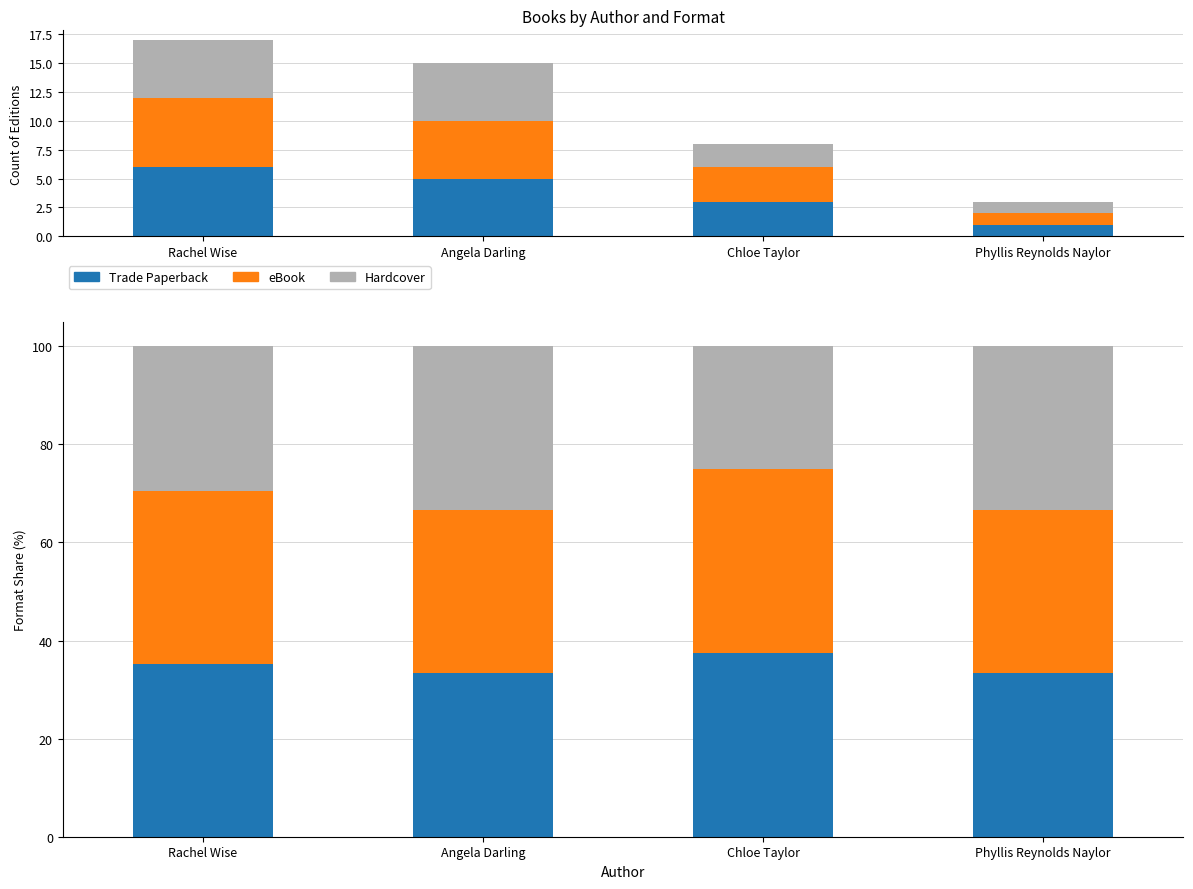

True or false: eBook has a value of 33.3 at Phyllis Reynolds Naylor.

True